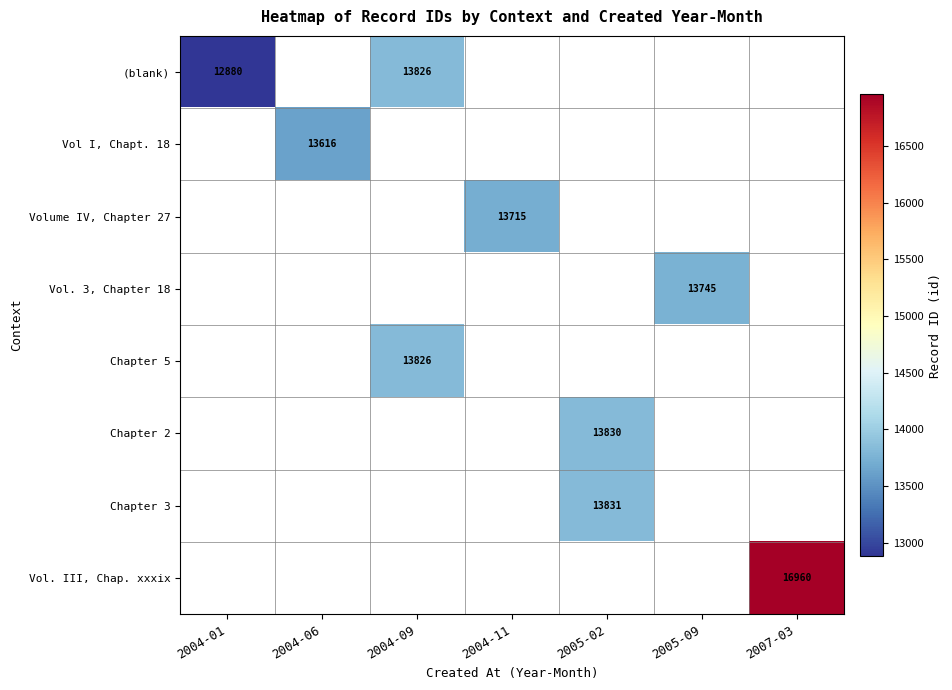

What is the greatest value displayed?

16960.0